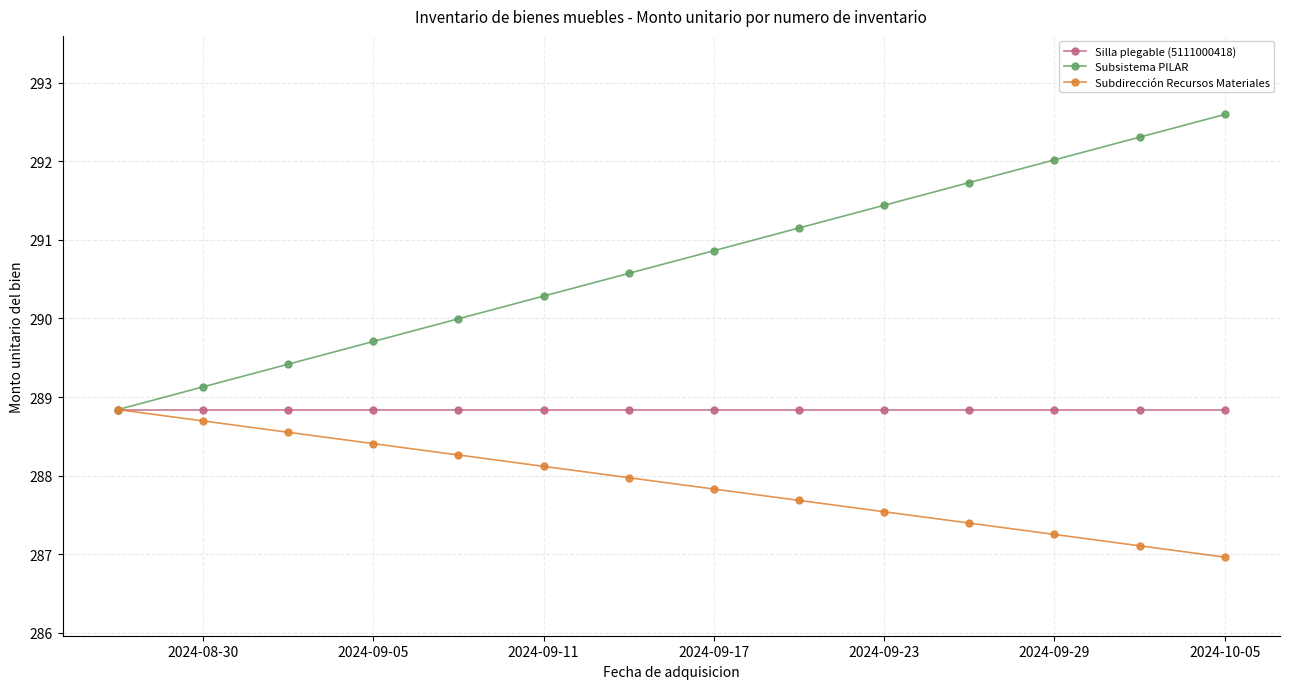

List the series in order of their overall mean, lowest first.

Subdirección Recursos Materiales, Silla plegable (5111000418), Subsistema PILAR